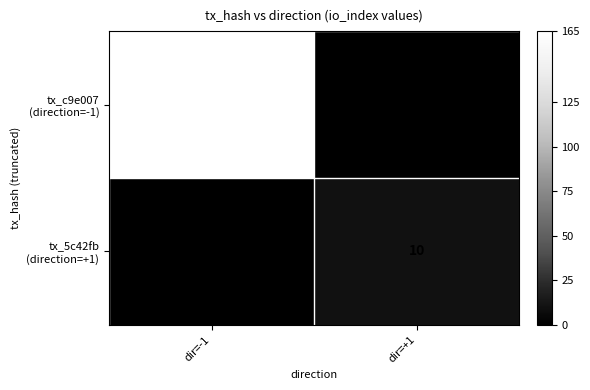

Which category has the highest value across all series?

dir=-1